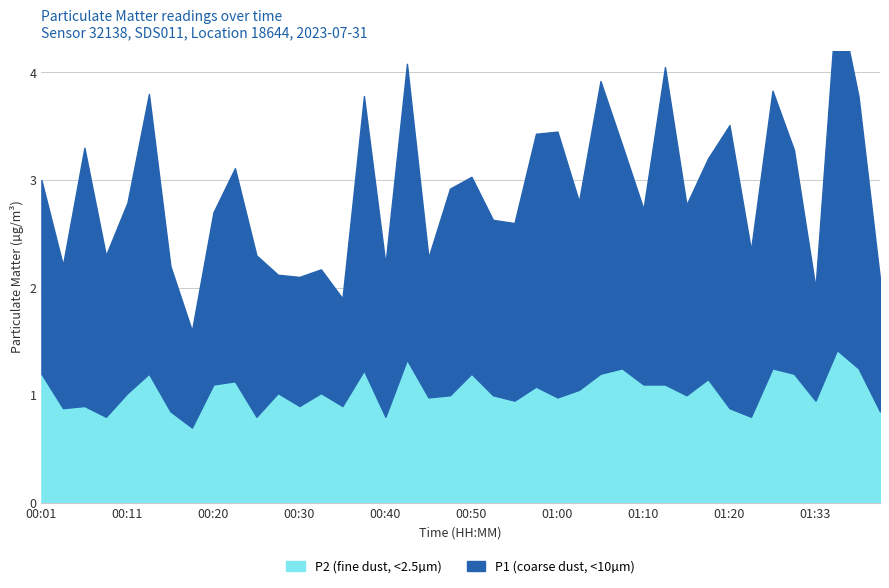

What is the minimum value for P2?

0.7